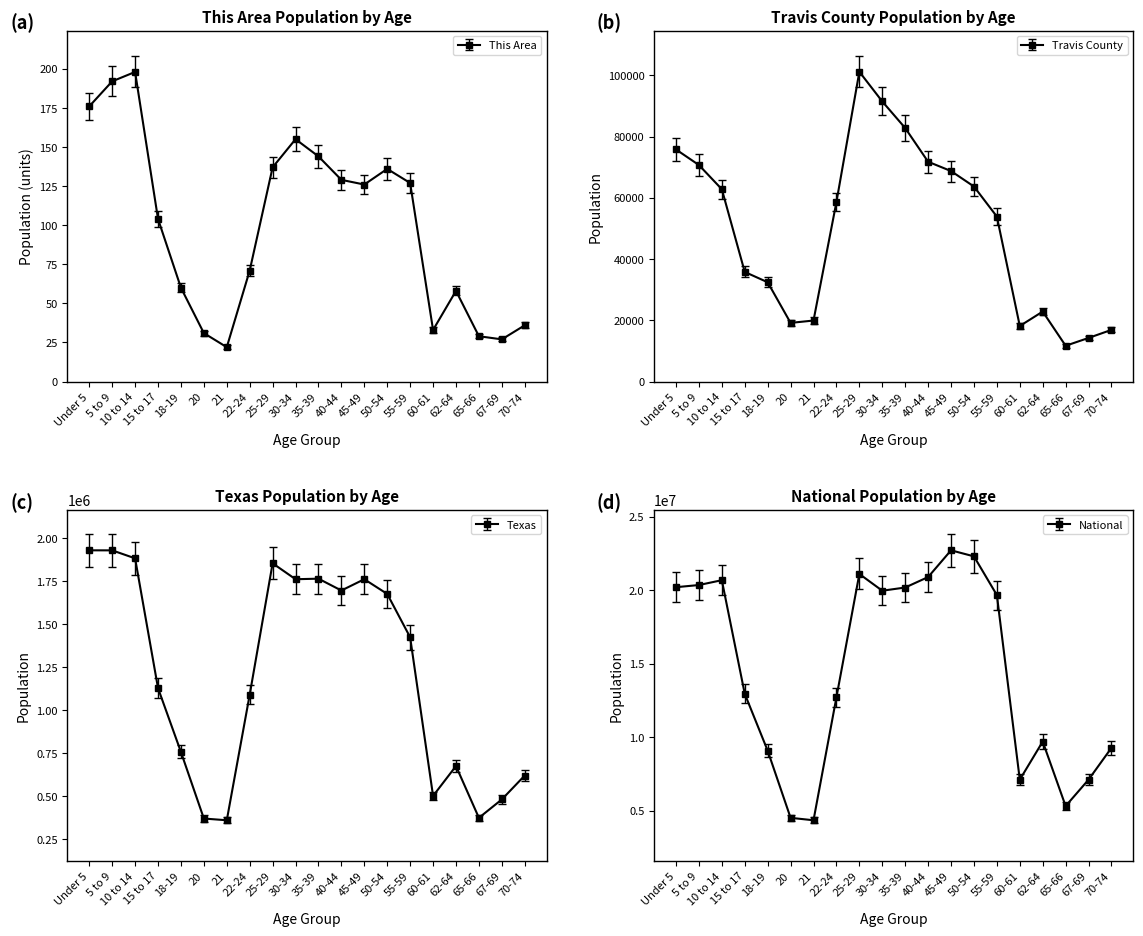

What is the approximate value of This Area at 15 to 17?

104.0